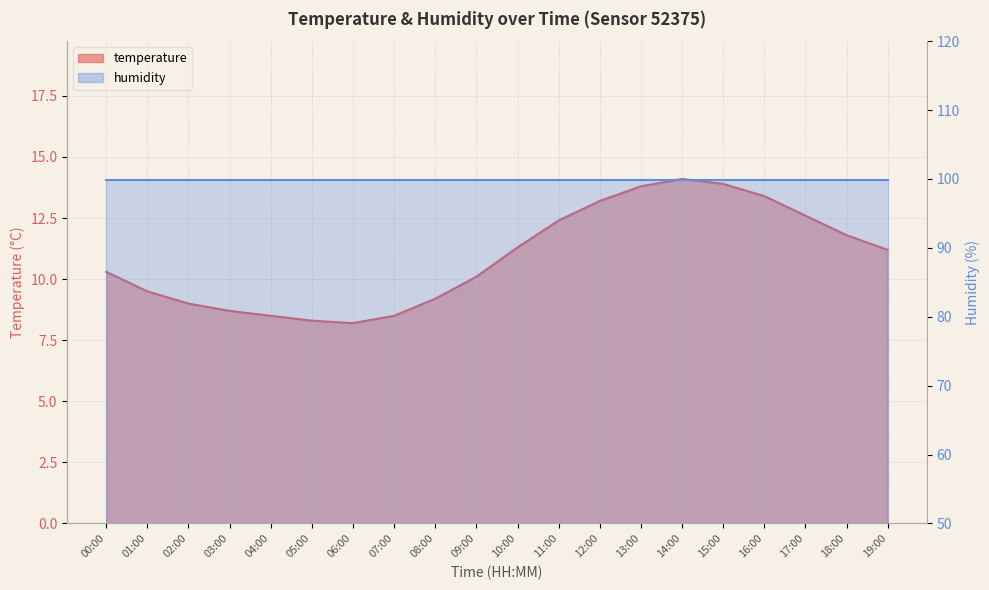

True or false: the data shows 11.2 at 19:00.

True